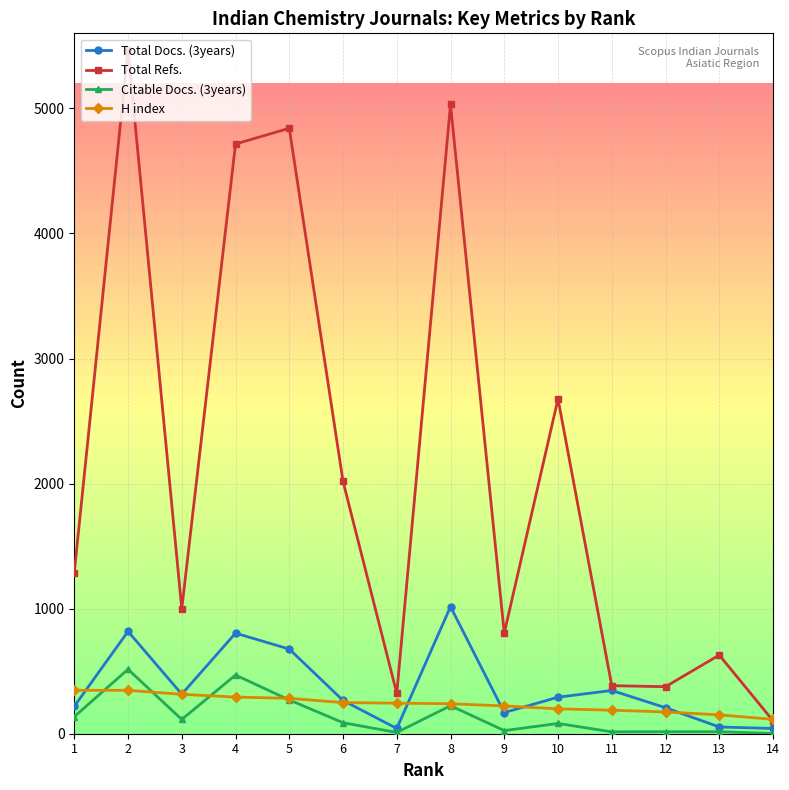

True or false: Citable Docs. (3years) has a value of 16 at 13.

True